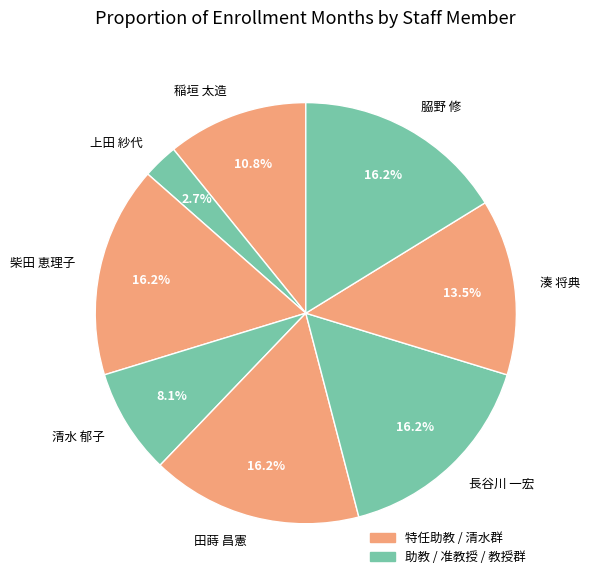

To the nearest percent, what percentage of the pie is 稲垣 太造?

11%